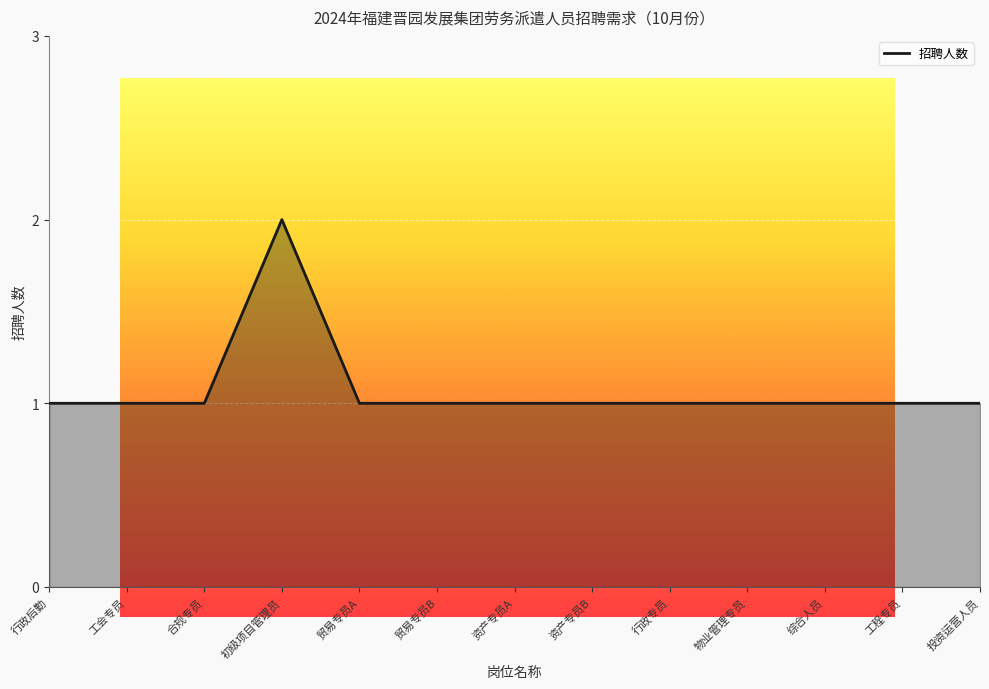

What is the difference between the maximum and minimum values?

1